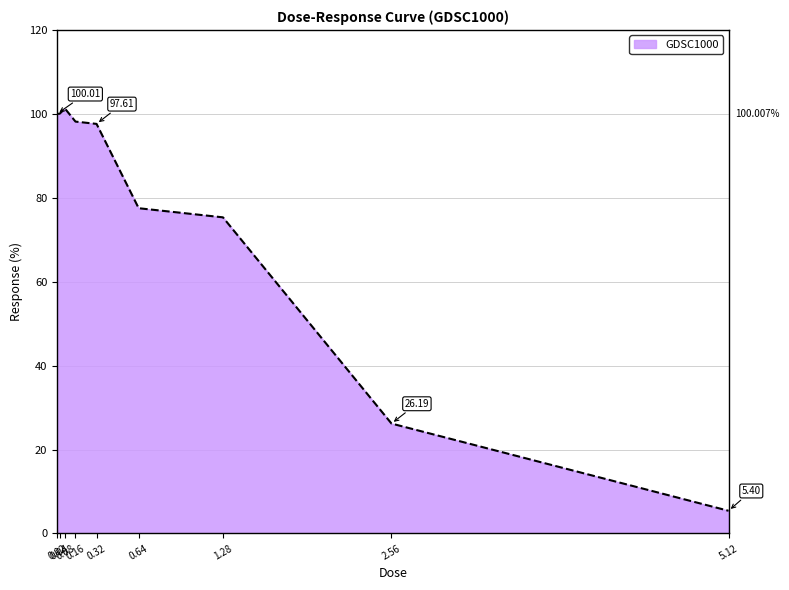

At which category does the chart reach its minimum across all series?

5.12